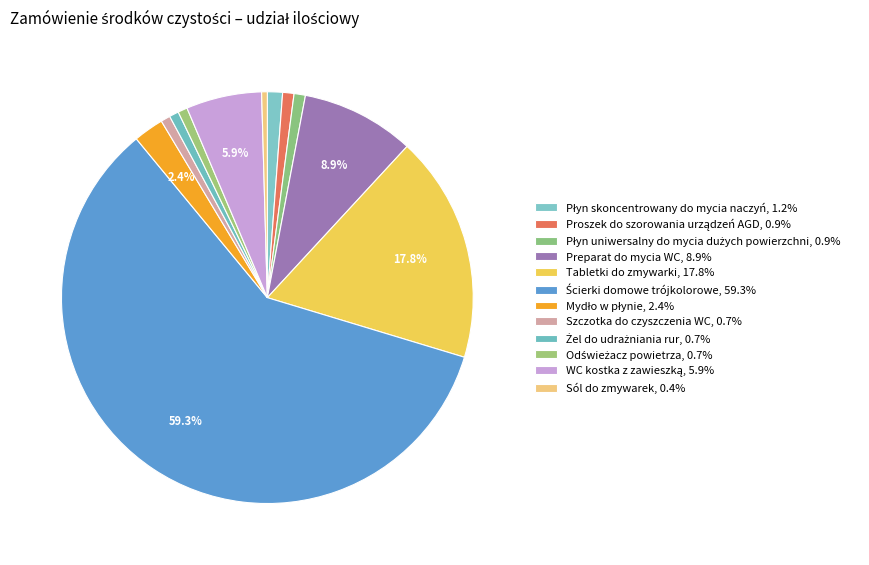

Count the number of slices in the pie.

12